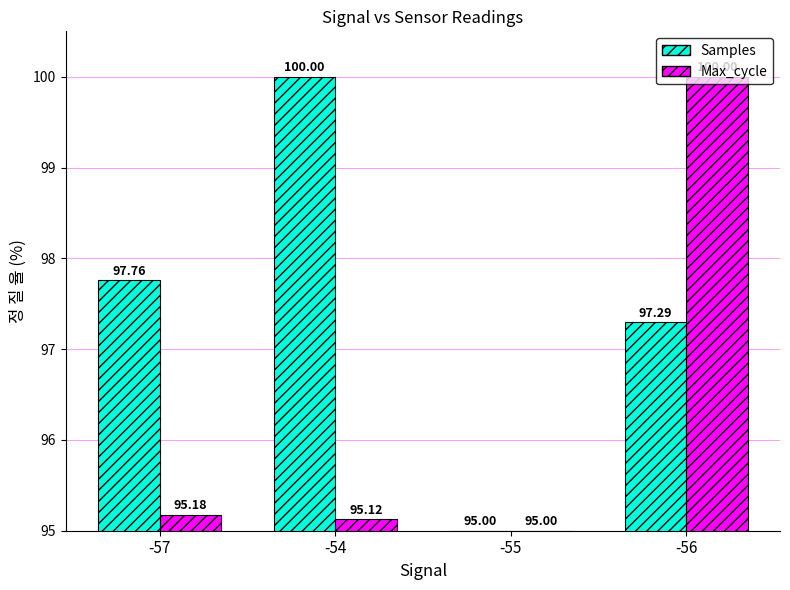

Reading right to left, what are all the values shown in this chart?

Samples: 97.3	95.0	100.0	97.8
Max_cycle: 100.0	95.0	95.1	95.2